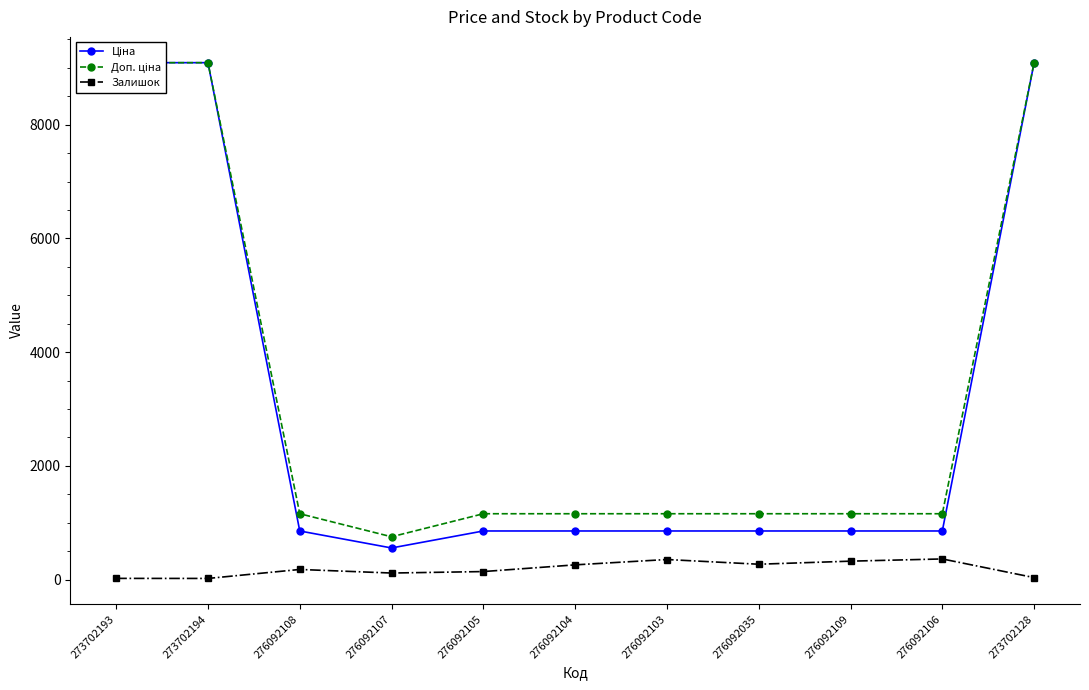

Reading right to left, what are all the values shown in this chart?

Ціна: 273702128=9092.0	276092106=854.0	276092109=854.0	276092035=854.0	276092103=854.0	276092104=854.0	276092105=854.0	276092107=555.1	276092108=854.0	273702194=9092.0	273702193=9092.0
Доп. ціна: 273702128=9092.0	276092106=1157.3	276092109=1157.3	276092035=1157.3	276092103=1157.3	276092104=1157.3	276092105=1157.3	276092107=752.0	276092108=1157.3	273702194=9092.0	273702193=9092.0
Залишок: 273702128=34.0	276092106=362.0	276092109=323.0	276092035=269.0	276092103=352.0	276092104=258.0	276092105=140.0	276092107=114.0	276092108=177.0	273702194=19.0	273702193=20.0